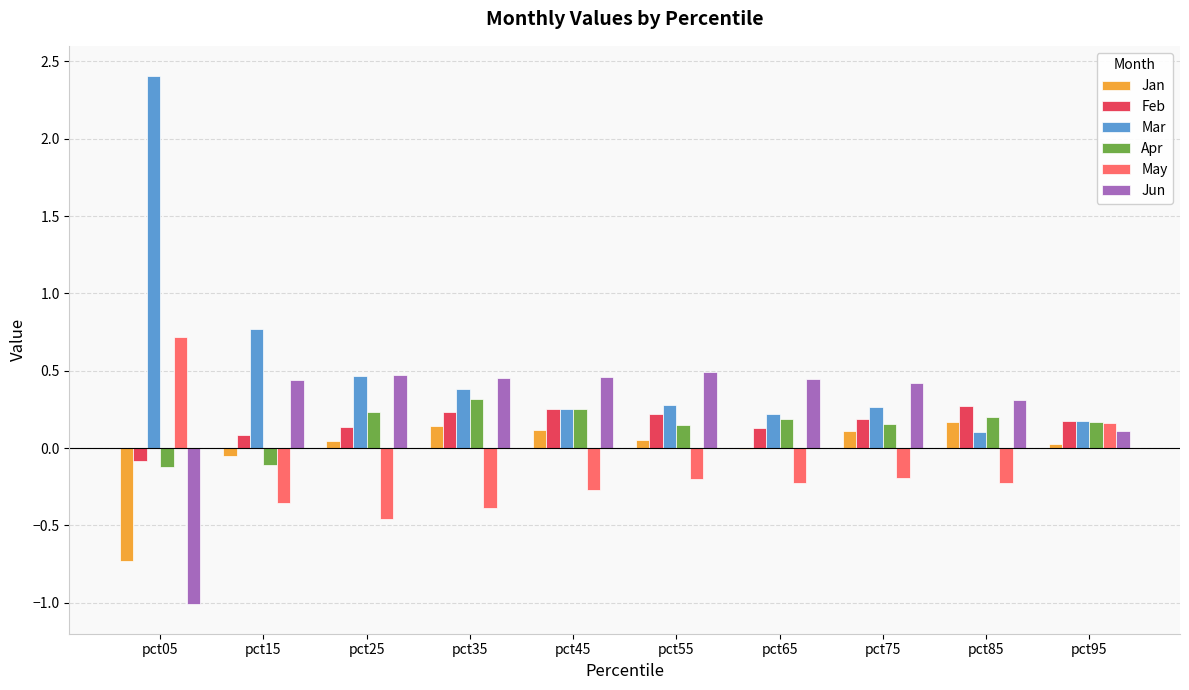

What is the sum of all Apr values?

1.4